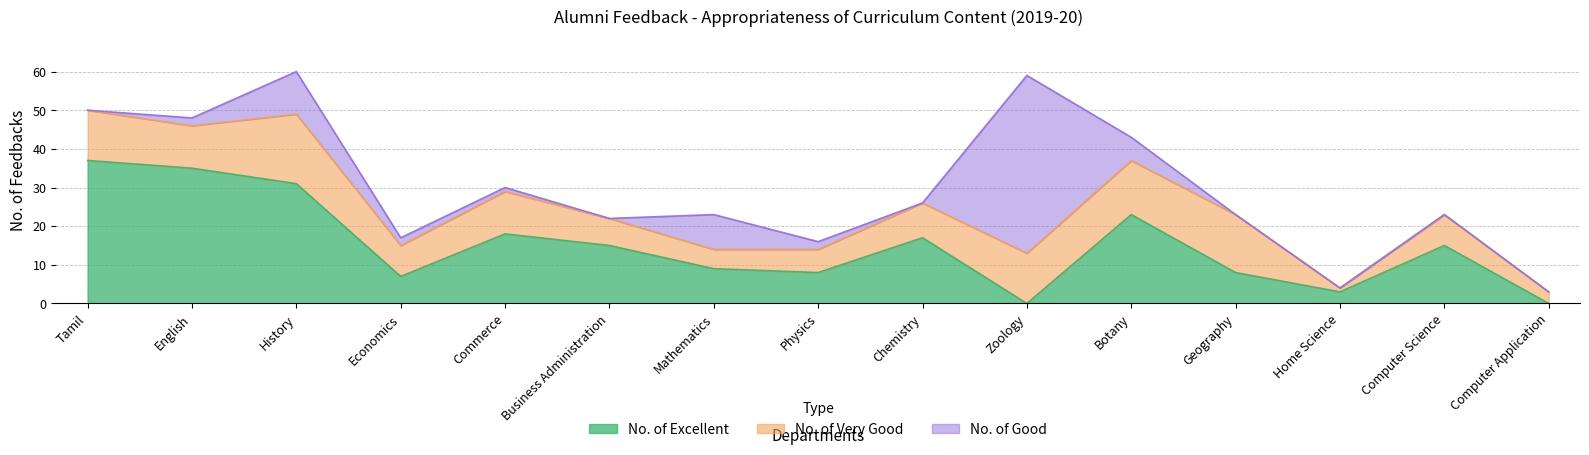

What is the difference between the maximum and second lowest values in the No. of Good series?

46